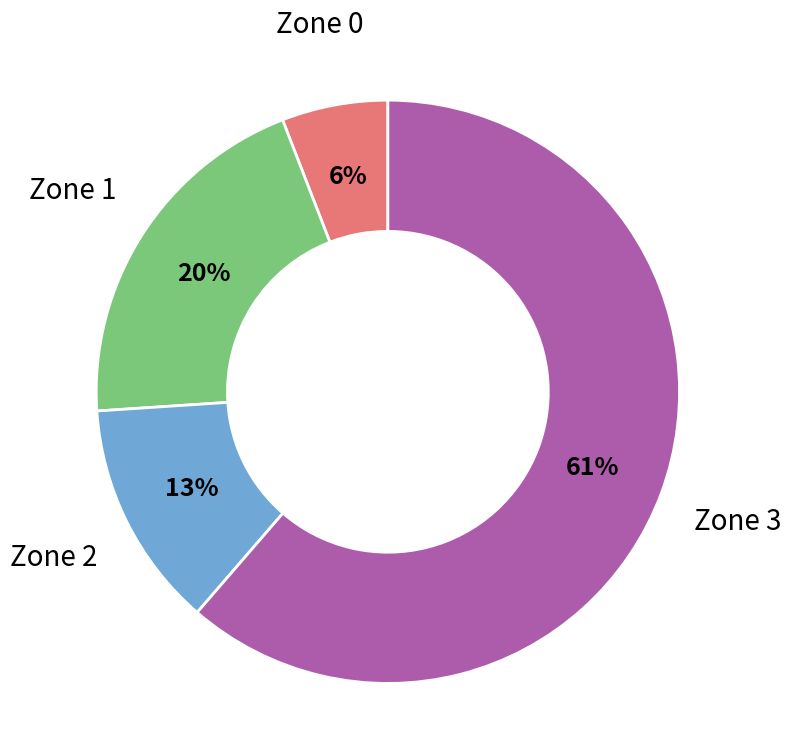

To the nearest percent, what portion does Zone 1 represent?

20%